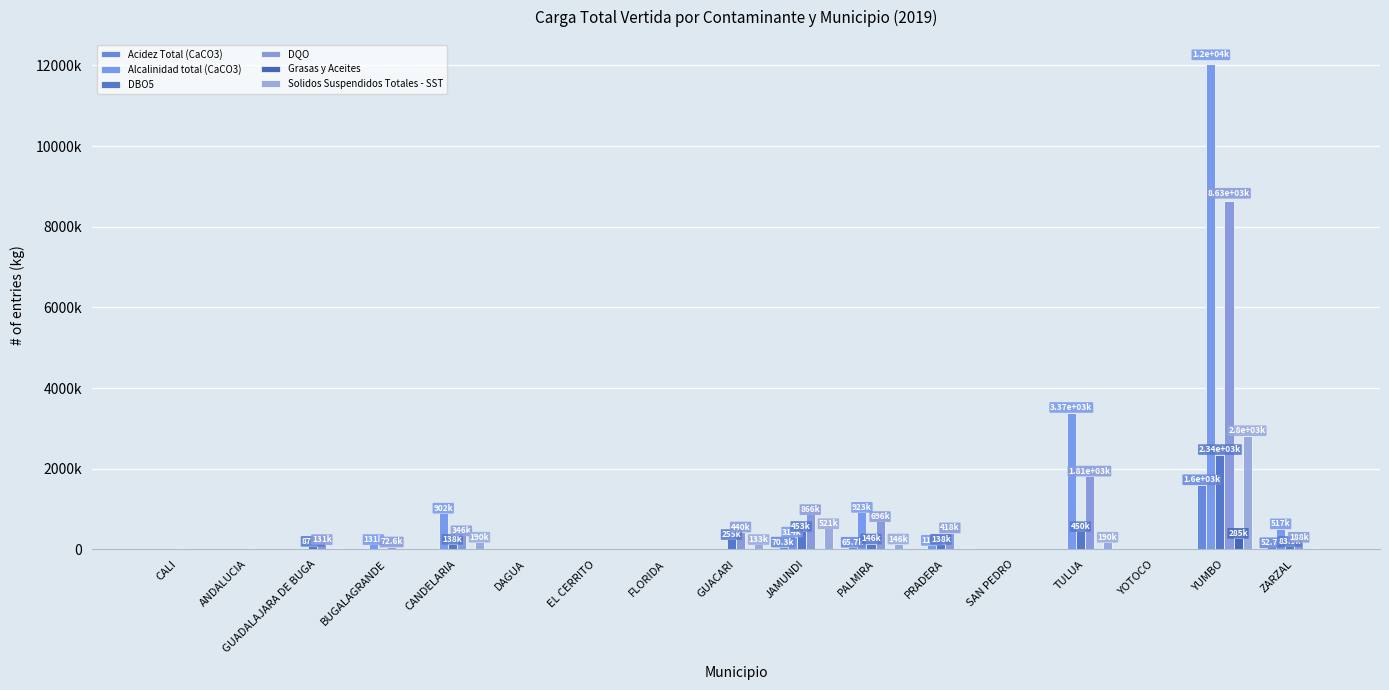

What are all the series names shown in the legend?

Acidez Total (CaCO3), Alcalinidad total (CaCO3), DBO5, DQO, Grasas y Aceites, Solidos Suspendidos Totales - SST